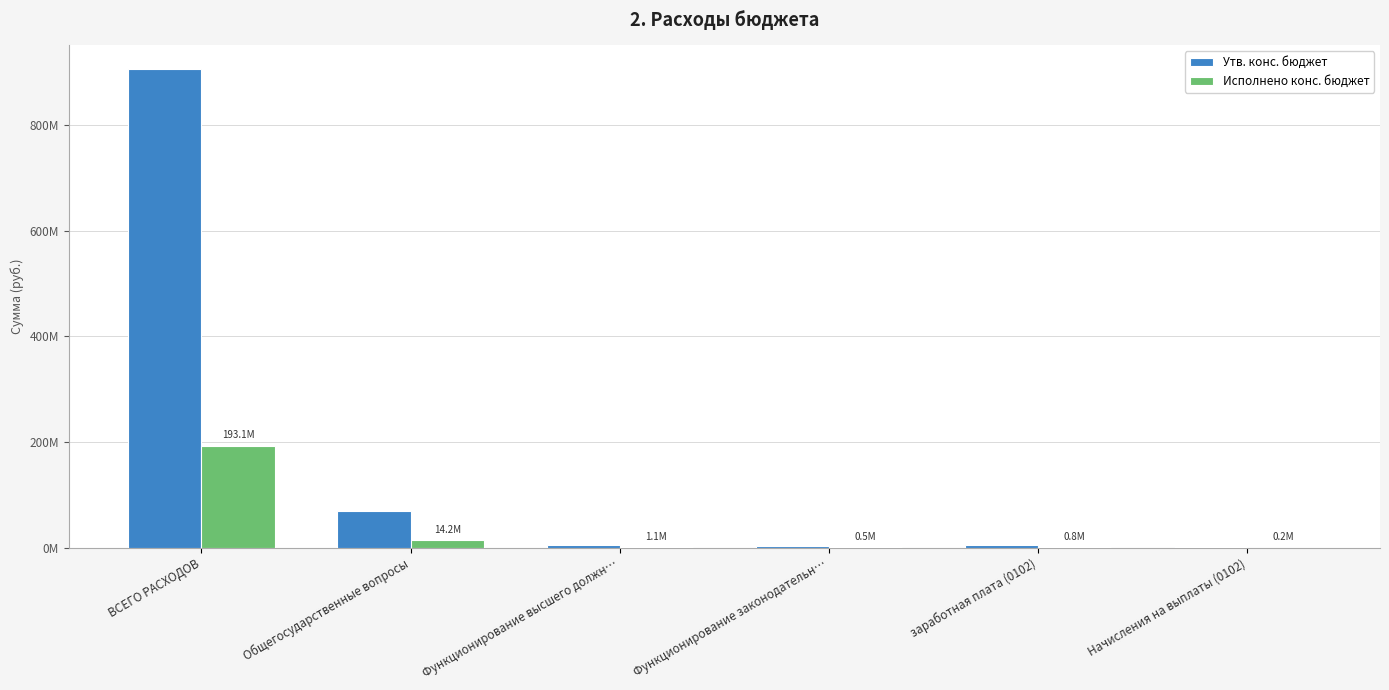

Are the bars grouped side by side (vs. stacked)?

Yes